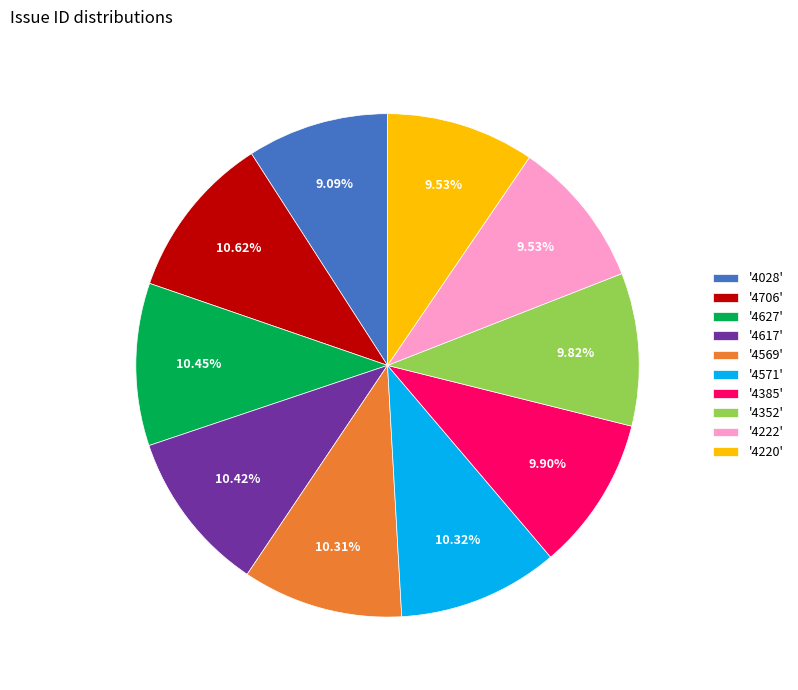

Between '4706' and '4028', which is larger?

'4706'